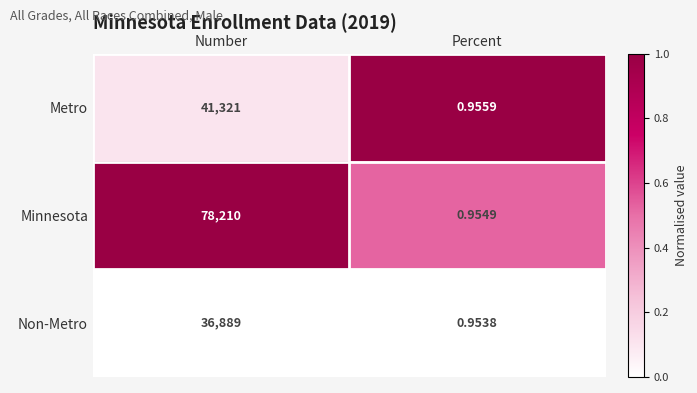

Rank the series by their maximum value, from highest to lowest.

Minnesota, Metro, Non-Metro